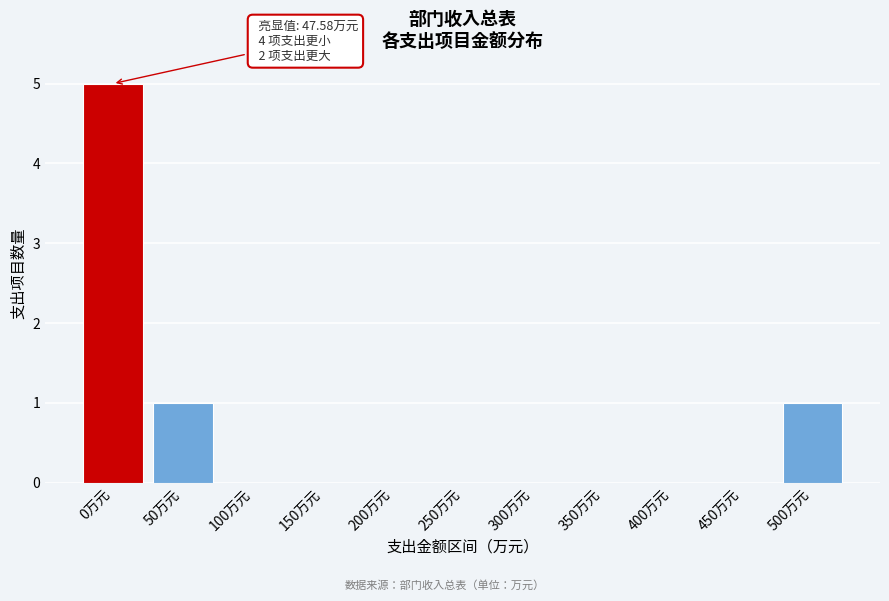

Reading left to right, transcribe all the data shown in this chart.

0万元=5	50万元=1	100万元=0	150万元=0	200万元=0	250万元=0	300万元=0	350万元=0	400万元=0	450万元=0	500万元=1